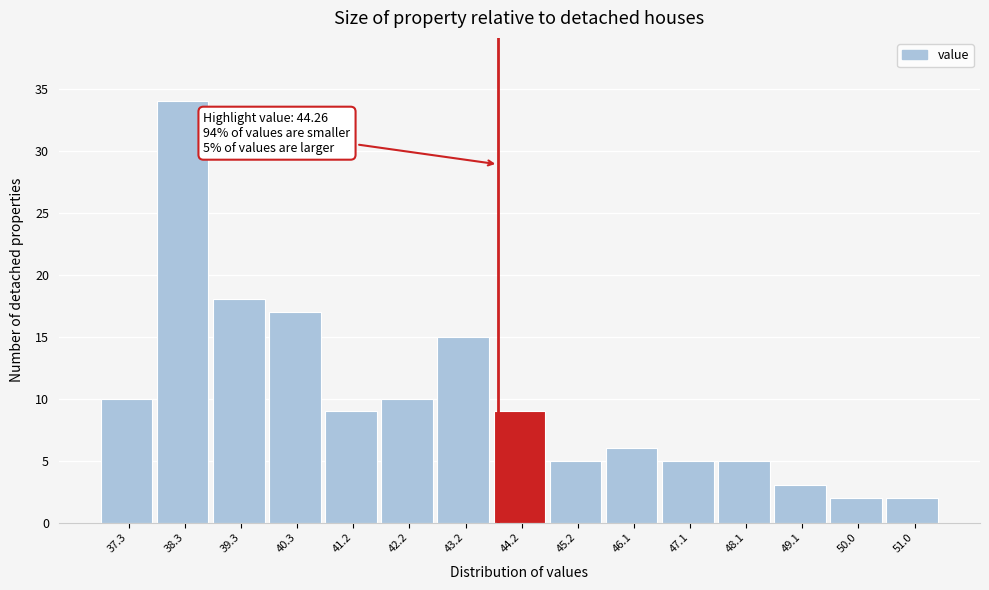

Reading left to right, transcribe all the data shown in this chart.

10	34	18	17	9	10	15	9	5	6	5	5	3	2	2